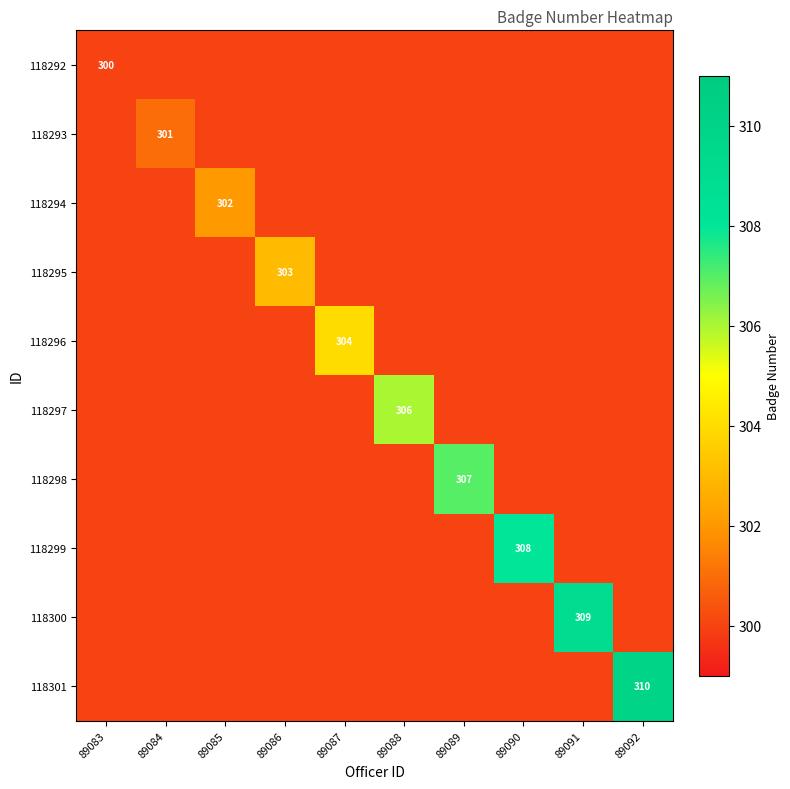

What is the minimum value shown in the chart?

300